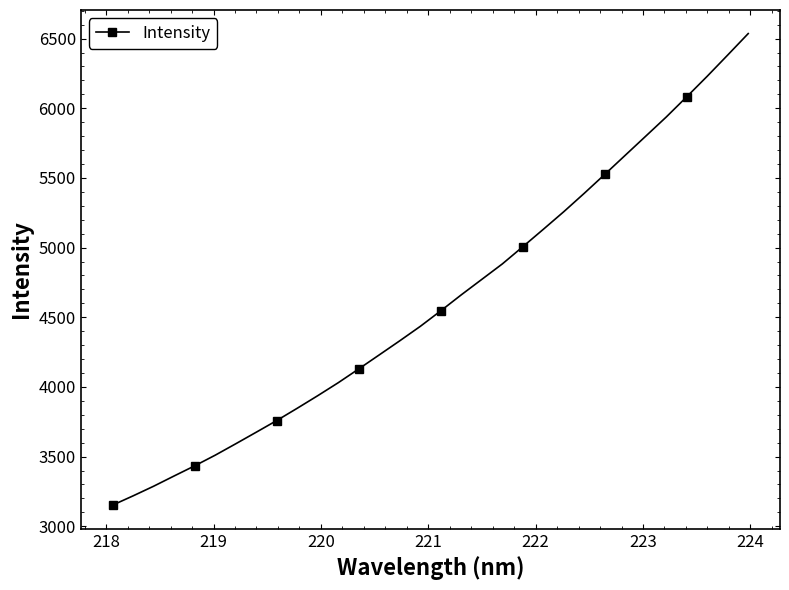

What is the average value?

4616.7